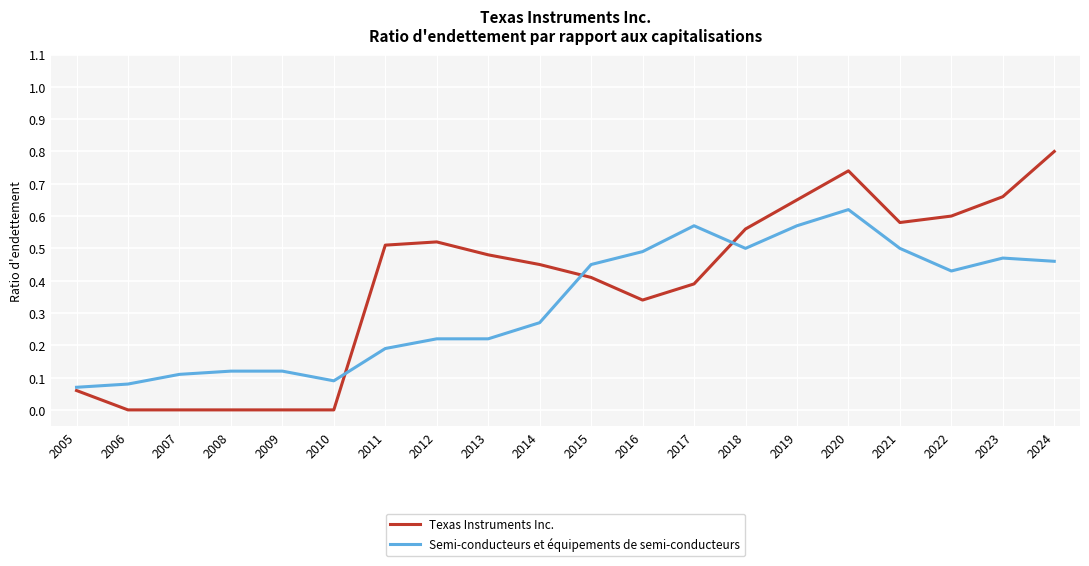

Which series has the largest range (max minus min)?

Texas Instruments Inc.